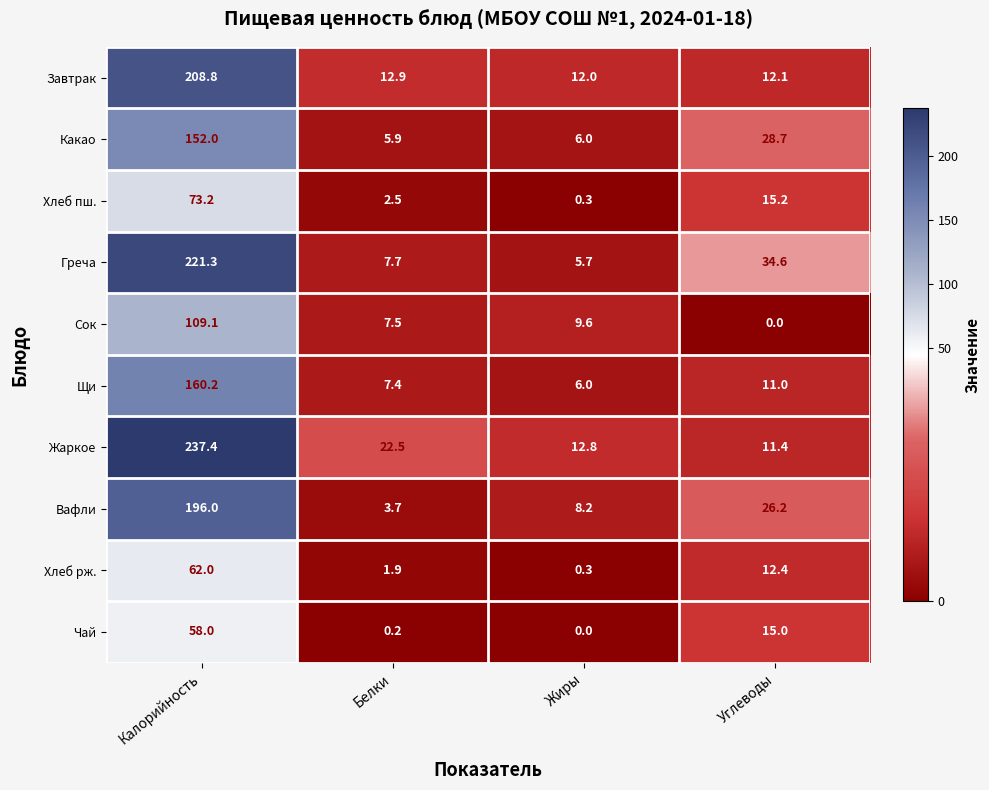

Rank the categories by Завтрак value from lowest to highest.

Жиры, Углеводы, Белки, Калорийность